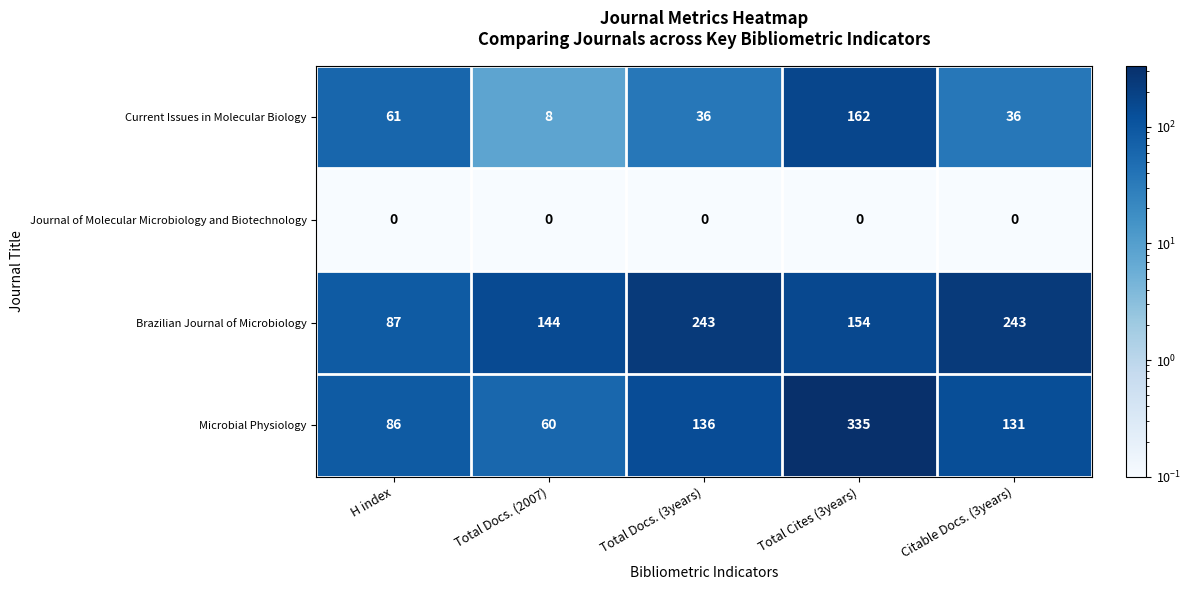

Reading right to left, list all the values displayed in this chart.

Current Issues in Molecular Biology: Citable Docs. (3years)=36	Total Cites (3years)=162	Total Docs. (3years)=36	Total Docs. (2007)=8	H index=61
Journal of Molecular Microbiology and Biotechnology: Citable Docs. (3years)=0	Total Cites (3years)=0	Total Docs. (3years)=0	Total Docs. (2007)=0	H index=0
Brazilian Journal of Microbiology: Citable Docs. (3years)=243	Total Cites (3years)=154	Total Docs. (3years)=243	Total Docs. (2007)=144	H index=87
Microbial Physiology: Citable Docs. (3years)=131	Total Cites (3years)=335	Total Docs. (3years)=136	Total Docs. (2007)=60	H index=86